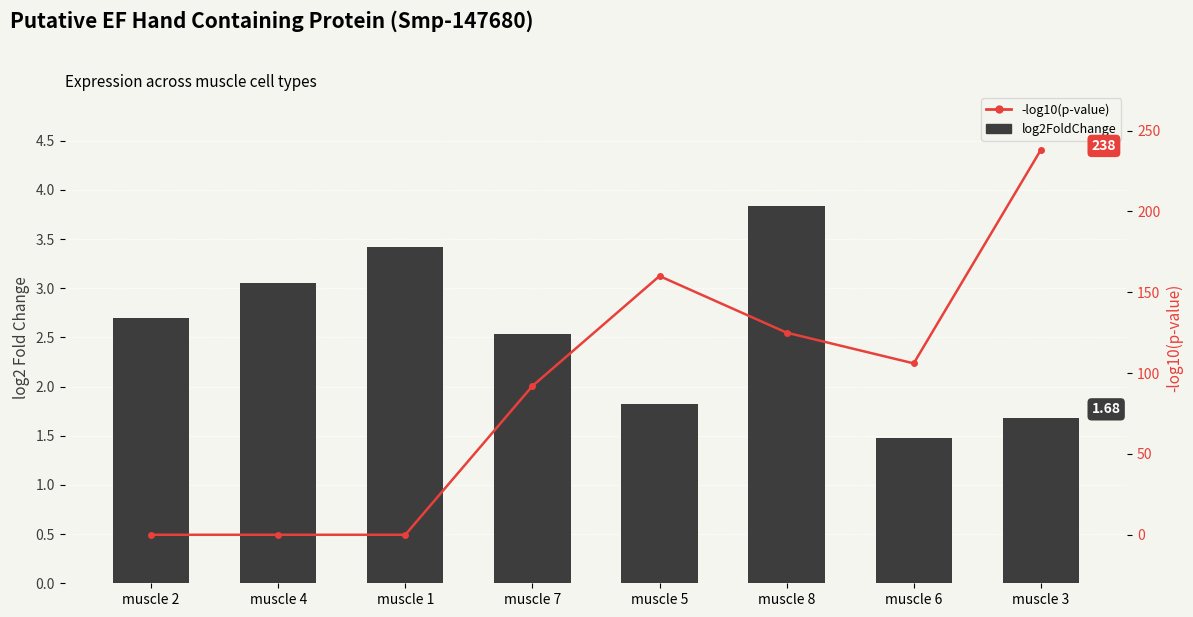

At muscle 1, list the series in order from largest to smallest.

log2FoldChange, -log10(p-value)